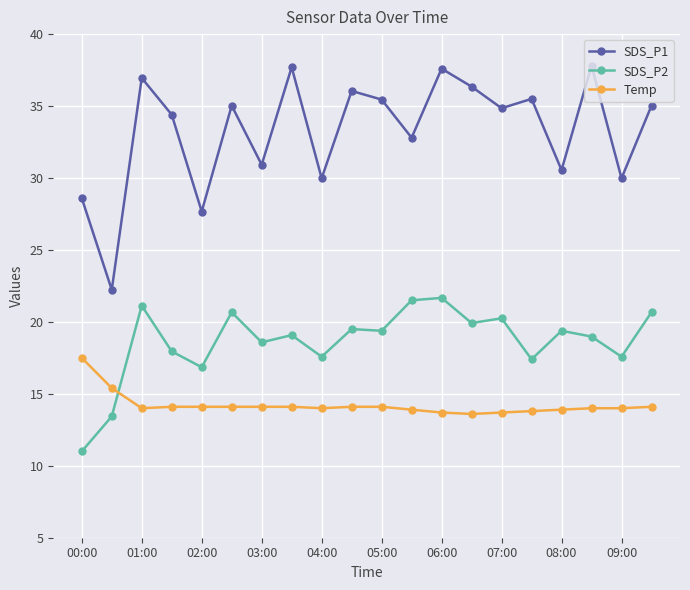

Which series has the widest spread of values?

SDS_P1